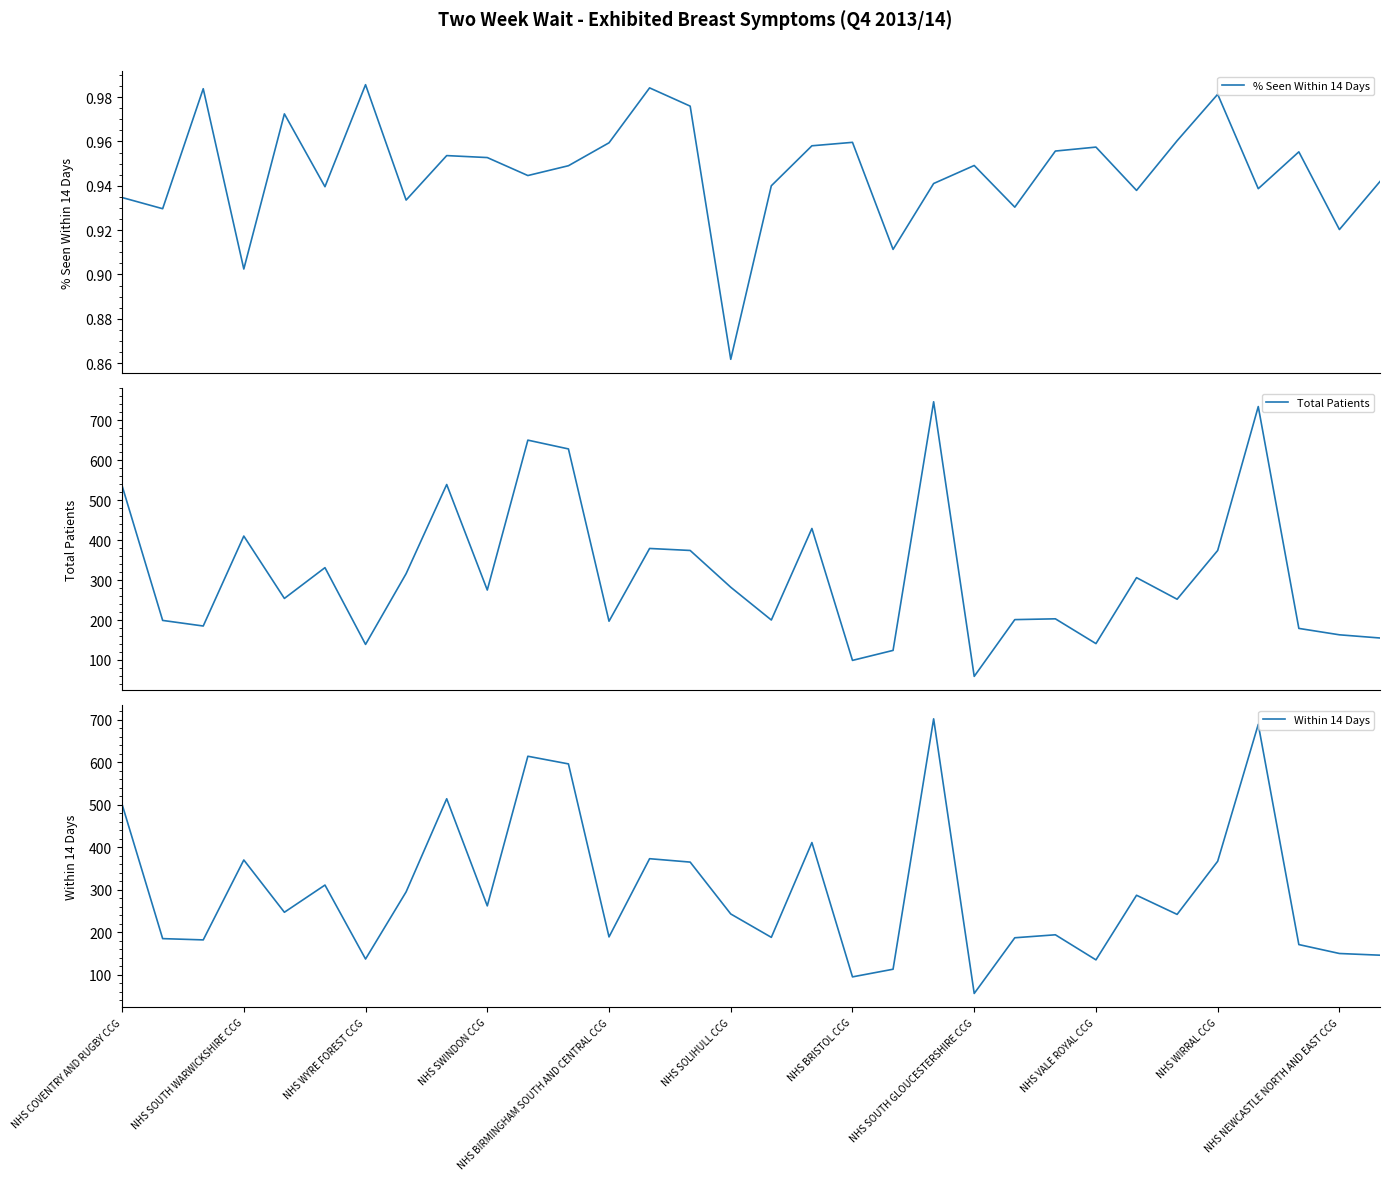

What position from the right is 16?

16